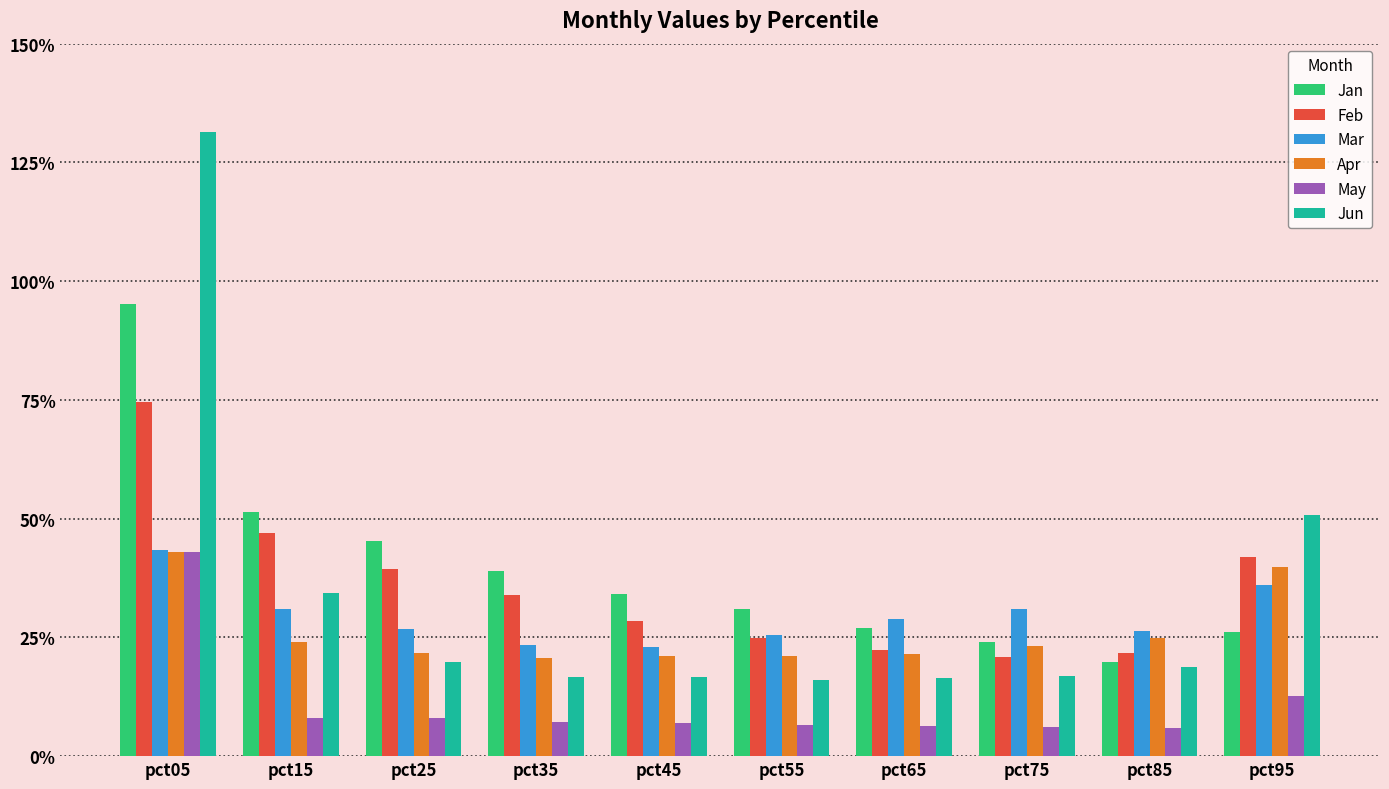

Does the chart contain stacked bars?

No